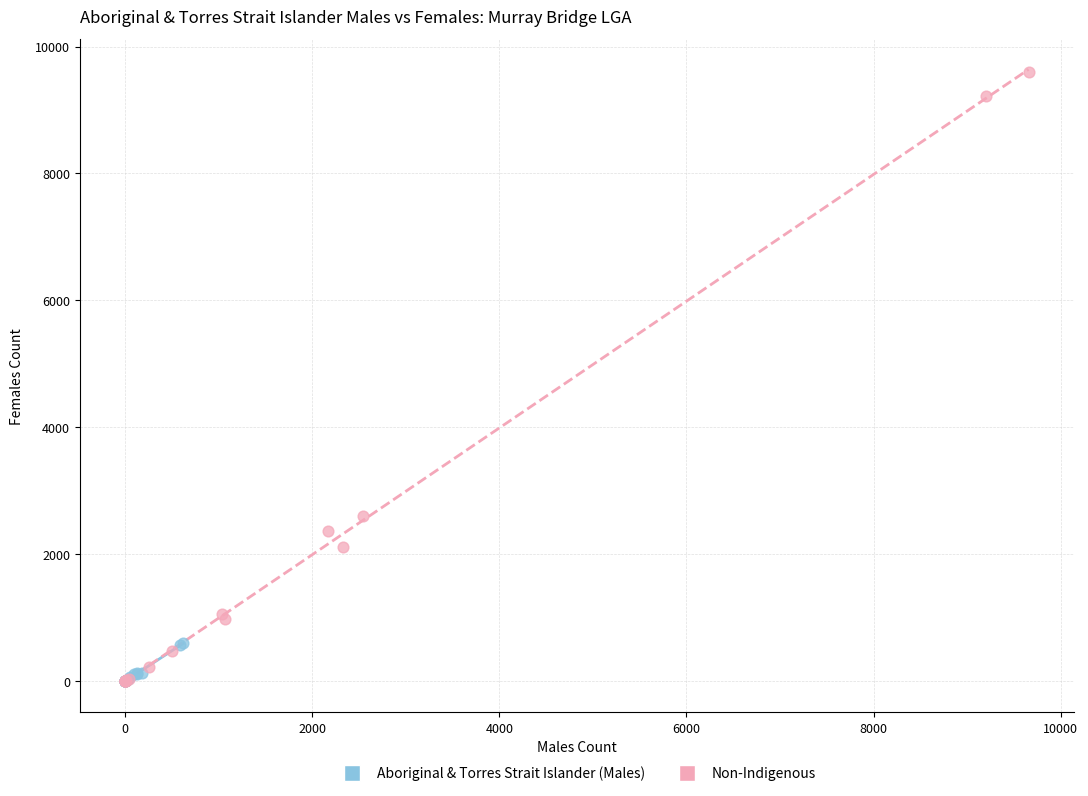

What are all the series names shown in the legend?

Aboriginal & Torres Strait Islander (Males), Non-Indigenous